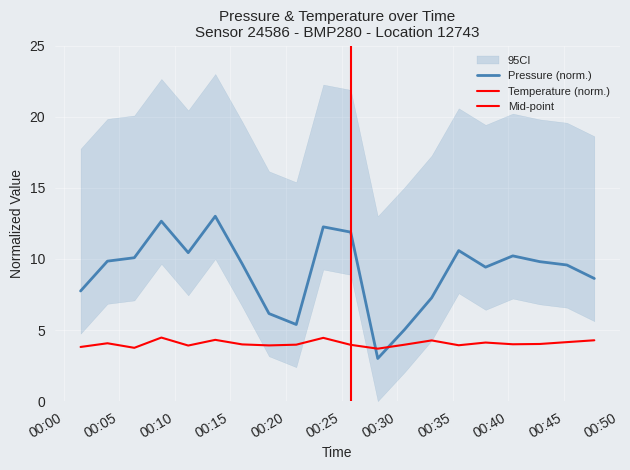

After their last crossing, which series has the higher values: temperature or pressure?

pressure